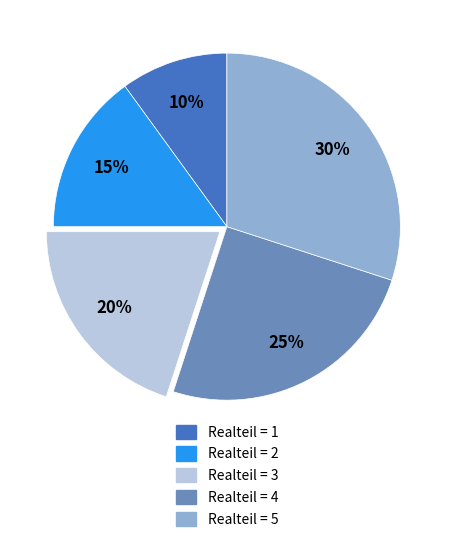

How many slices are in this pie chart?

5